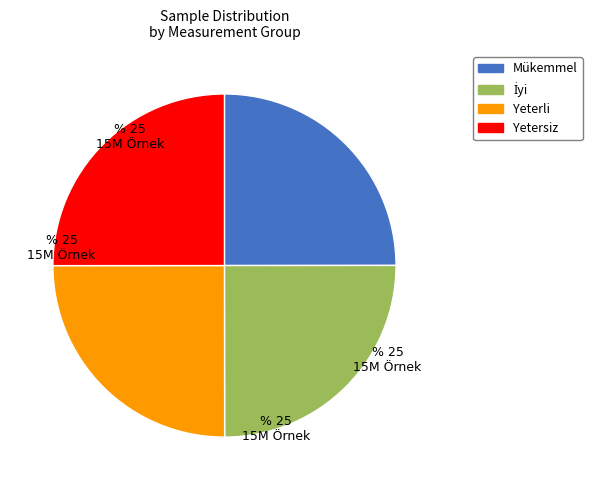

Does any single category account for the majority?

No